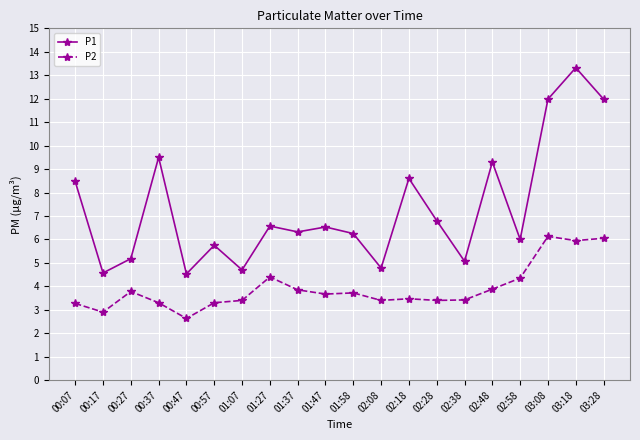

What position from the right is 00:47?

16